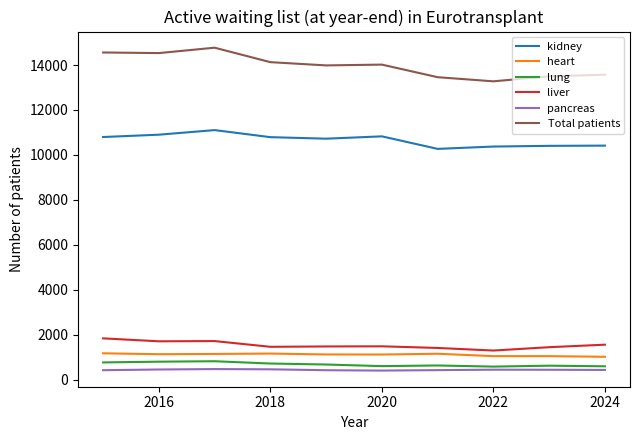

Which series has the widest spread of values?

Total patients